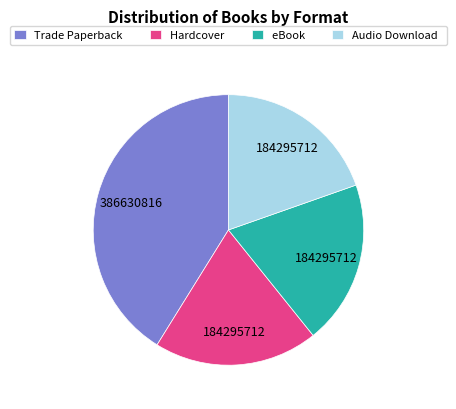

Which category has the biggest portion of the pie?

Trade Paperback